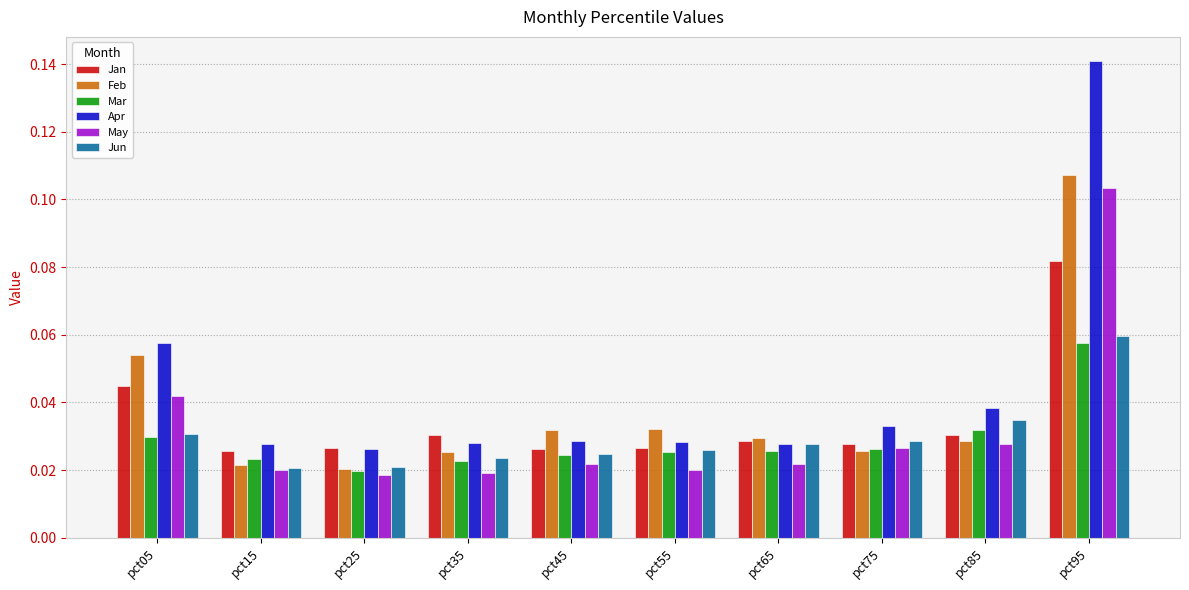

Which series changed the most between pct05 and pct55?

Apr